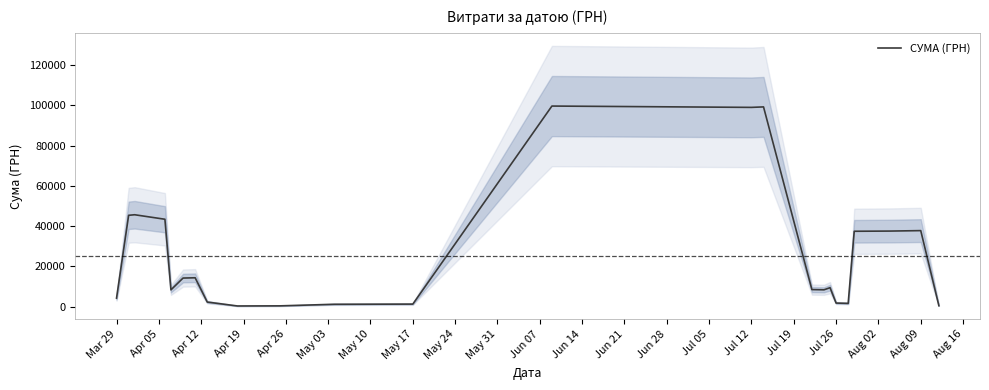

True or false: there are more than 1 points higher than both neighbors.

True